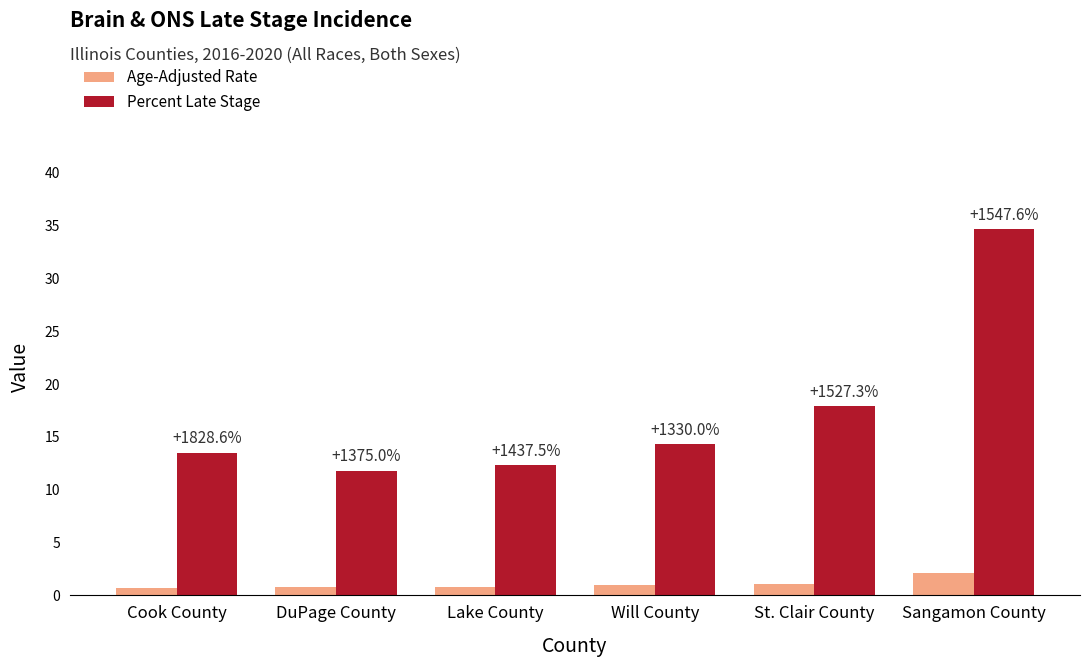

How many bars are there in each group?

2